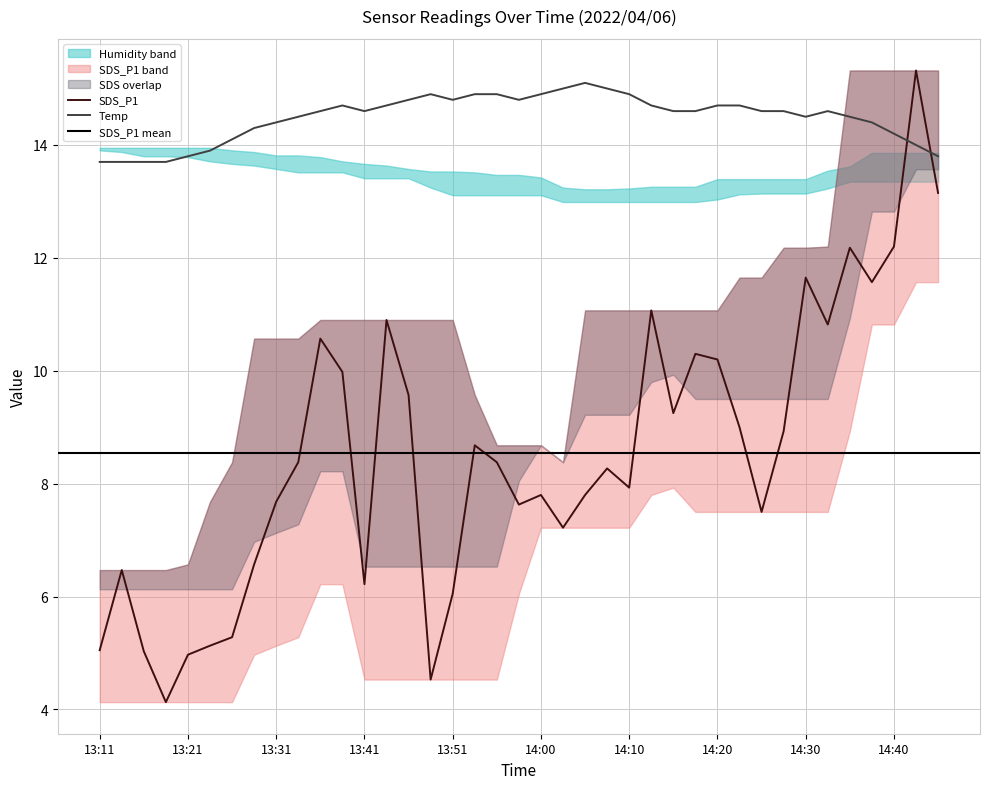

What is the lowest value of the Temp series?

13.7